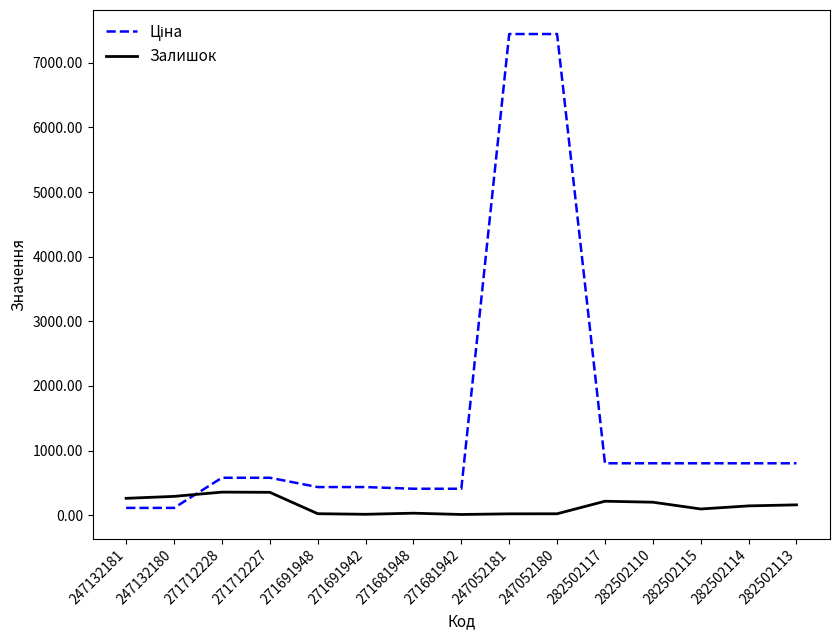

What is the maximum value for Залишок?

356.0